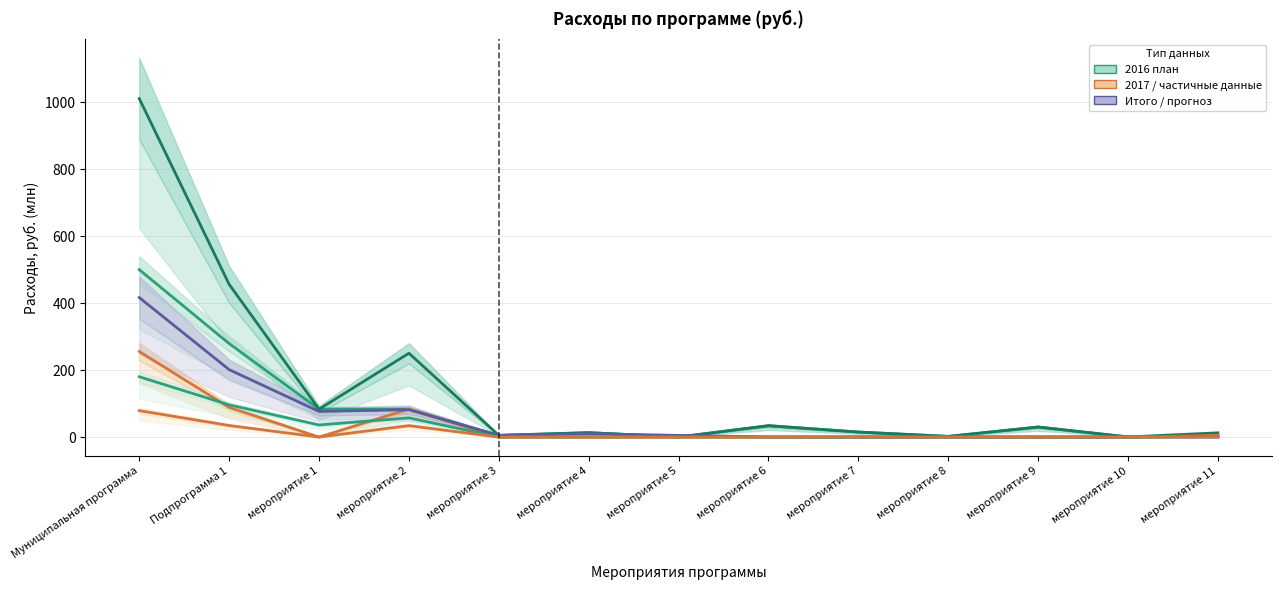

Rank the series by their maximum value, from lowest to highest.

янв-июнь план (col_13), янв-сент план (col_15), 2017 (col_9), 2015 план (col_11), 2016 план (col_7), Итого (col_10)